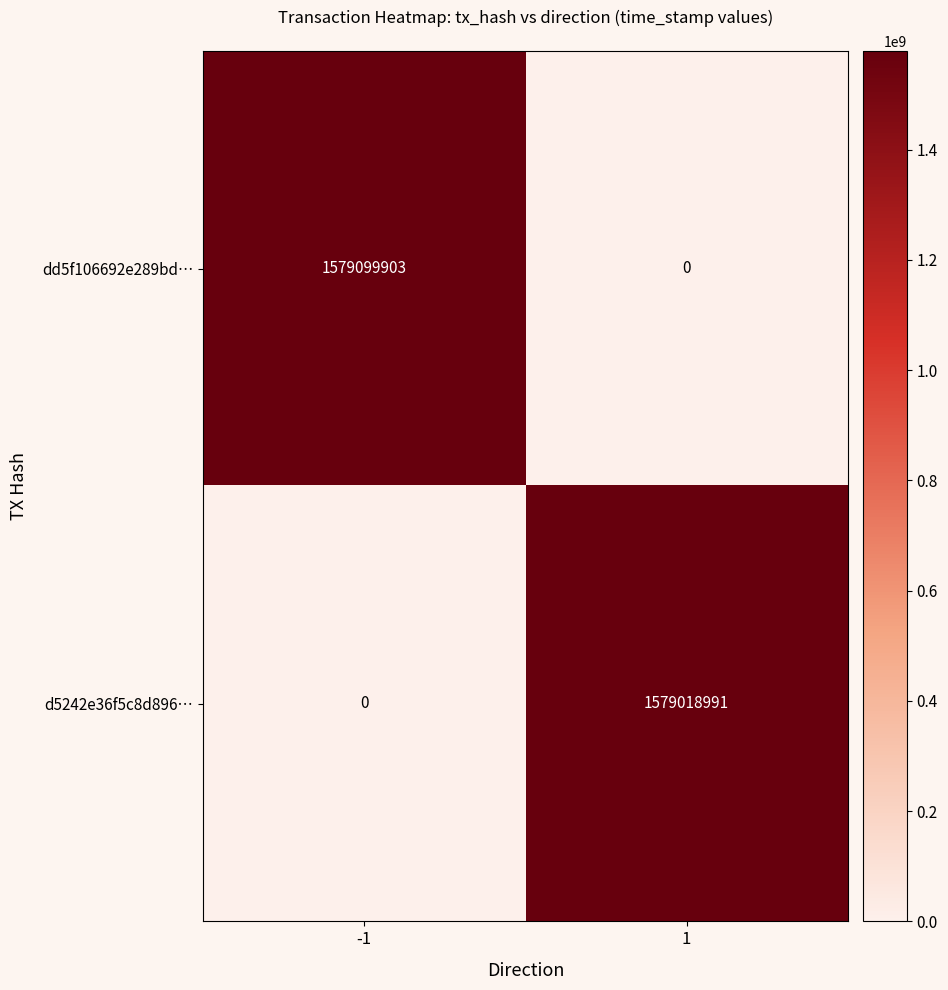

Rank the series by their maximum value, from lowest to highest.

d5242e36f5c8d896…, dd5f106692e289bd…